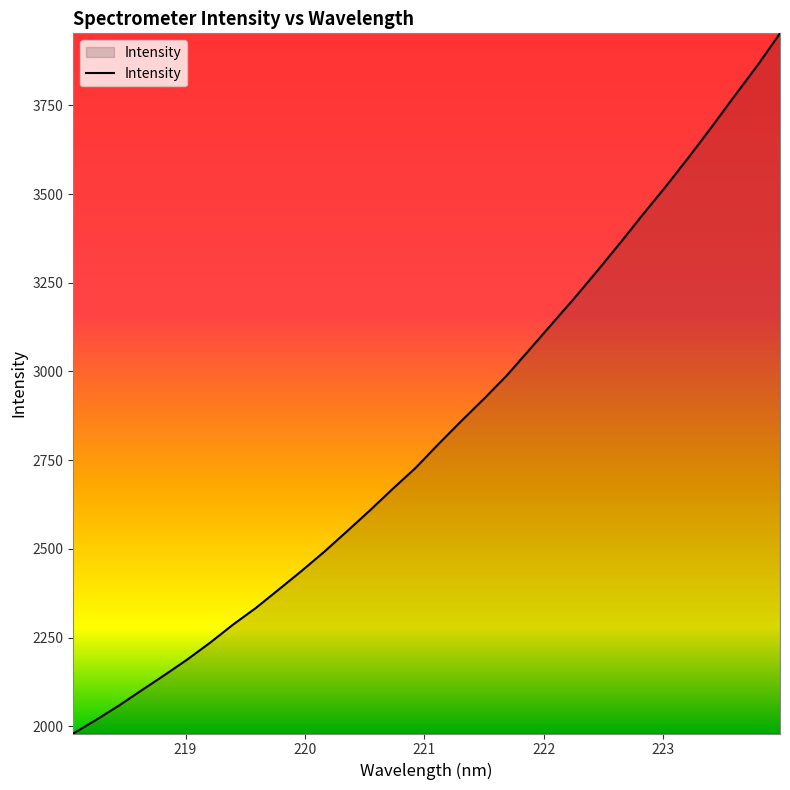

How many distinct data groups are displayed?

1